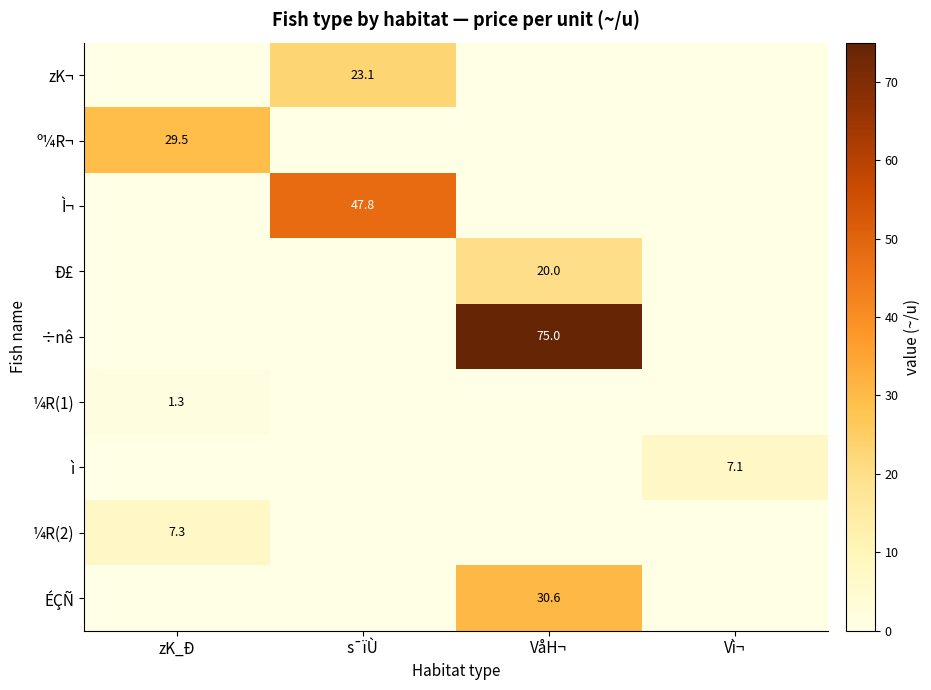

Which category has the highest value across all series?

VåH¬